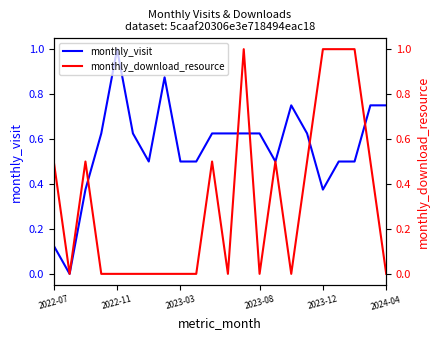

What are all the series names shown in the legend?

monthly_visit, monthly_download_resource